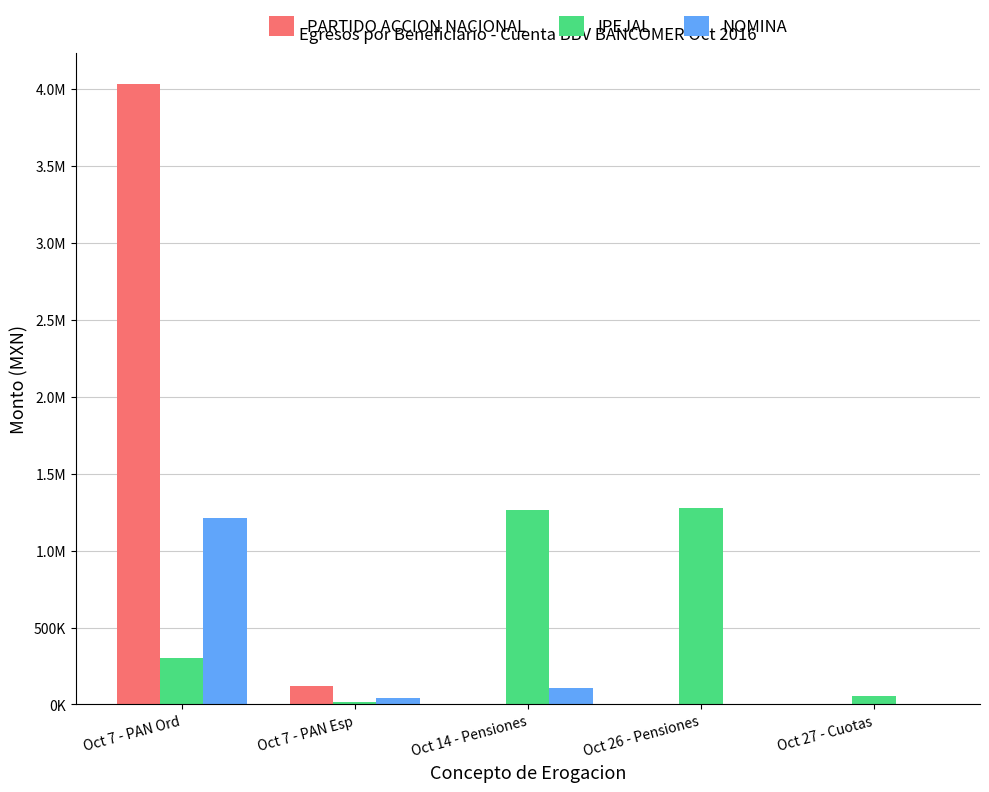

What are all the series names shown in the legend?

PARTIDO ACCION NACIONAL, IPEJAL, NOMINA